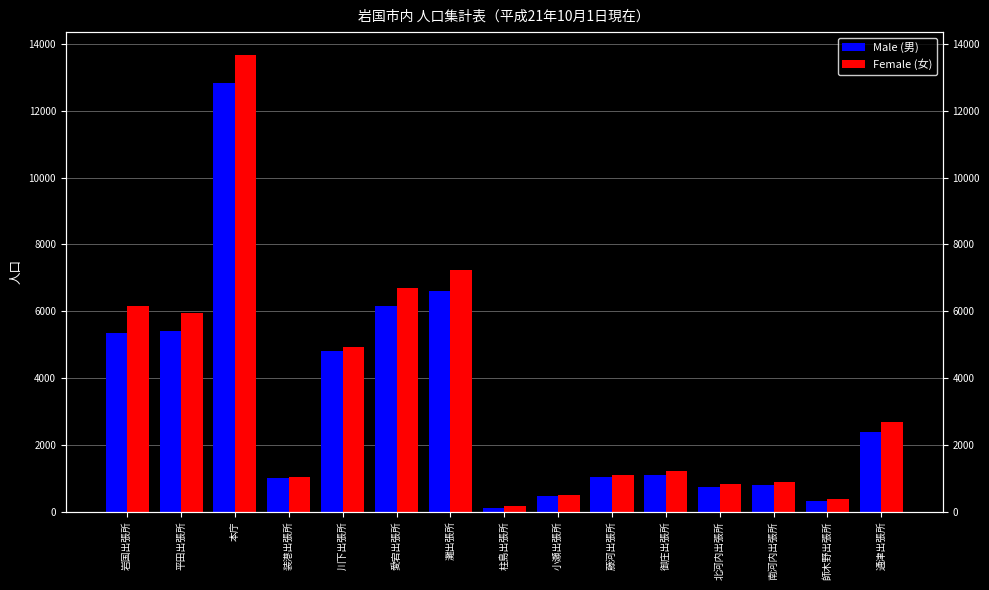

Rank the series at 柱島出張所 from highest to lowest value.

Female (女), Male (男)